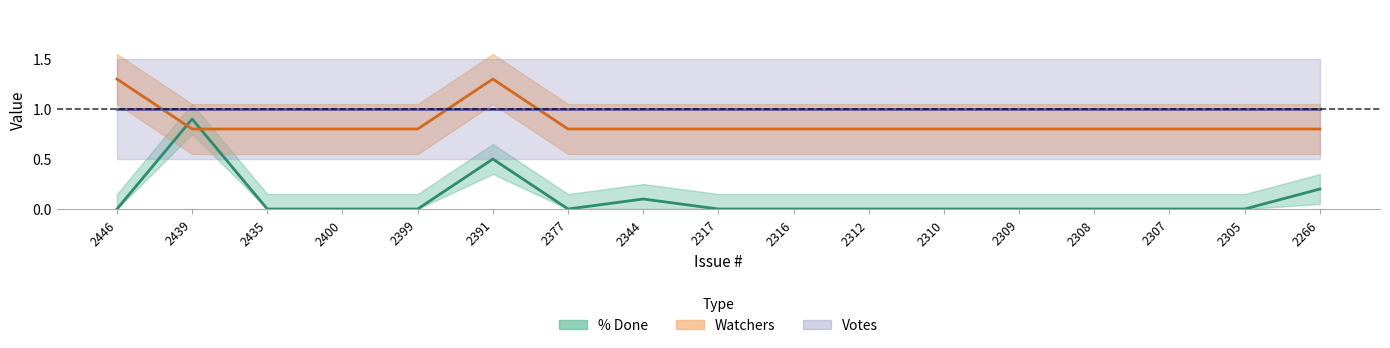

Where is the first local maximum for % Done?

2439